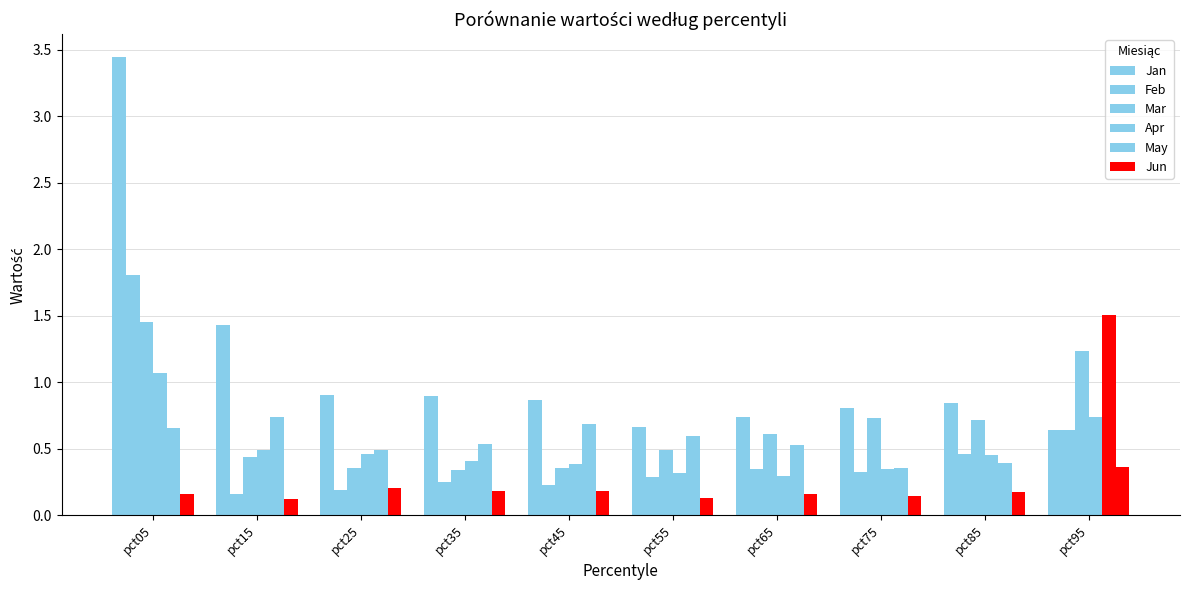

What is the sum of the Apr values at pct65 and pct55?

0.6